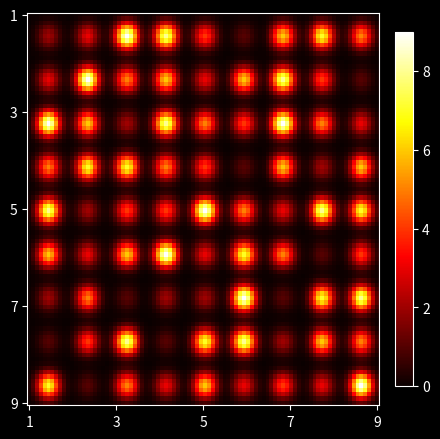

Count the number of data series in this chart.

9